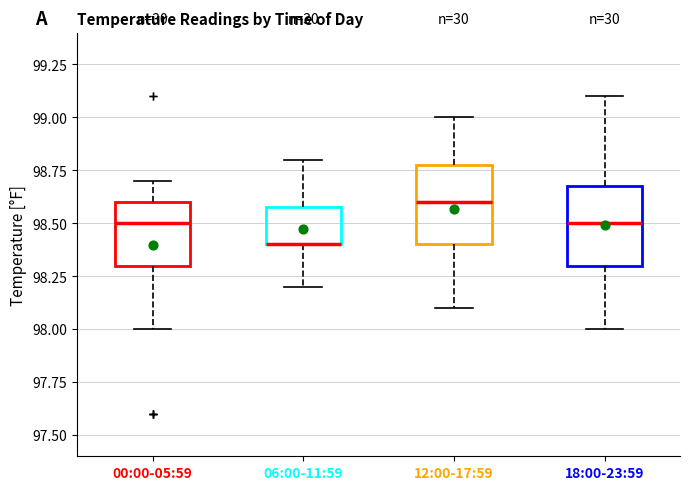

Reading left to right, transcribe this box plot: for each box, give where its median line is, the range the box spans, and where its two whiskers end, as read against the y-axis. The values are not printed on the chart, so give them approximately, as read against the axis.

00:00-05:59: median 98.5, box 98.3 to 98.6, whiskers 98.0 to 98.7
06:00-11:59: median 98.4 (drawn on the box's lower edge), box 98.4 to 98.6, whiskers 98.2 to 98.8
12:00-17:59: median 98.6, box 98.4 to 98.8, whiskers 98.1 to 99.0
18:00-23:59: median 98.5, box 98.3 to 98.7, whiskers 98.0 to 99.1